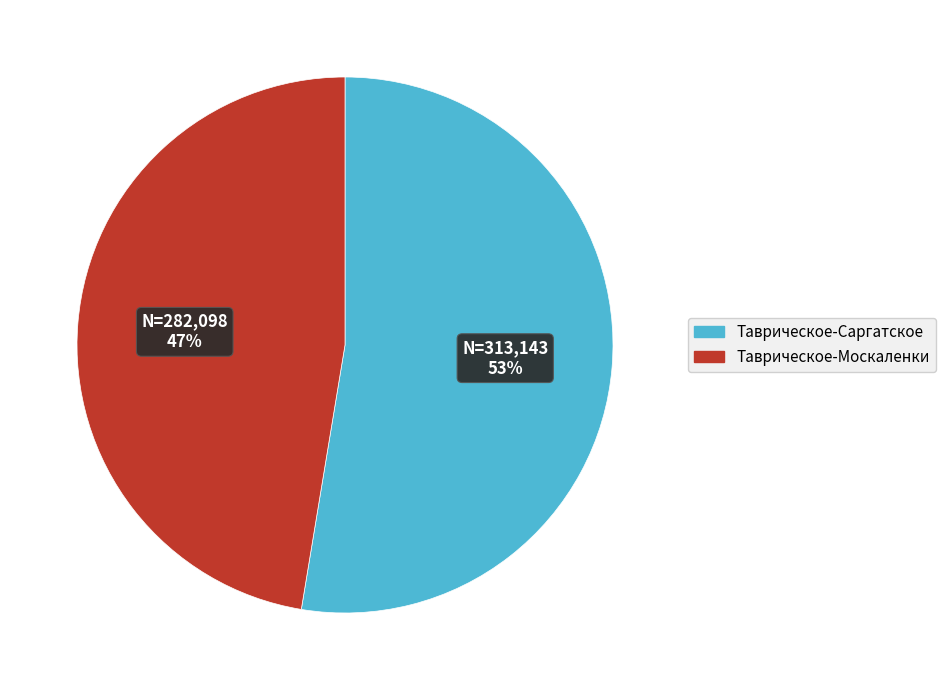

Does Таврическое-Москаленки account for over 50% of the chart?

No